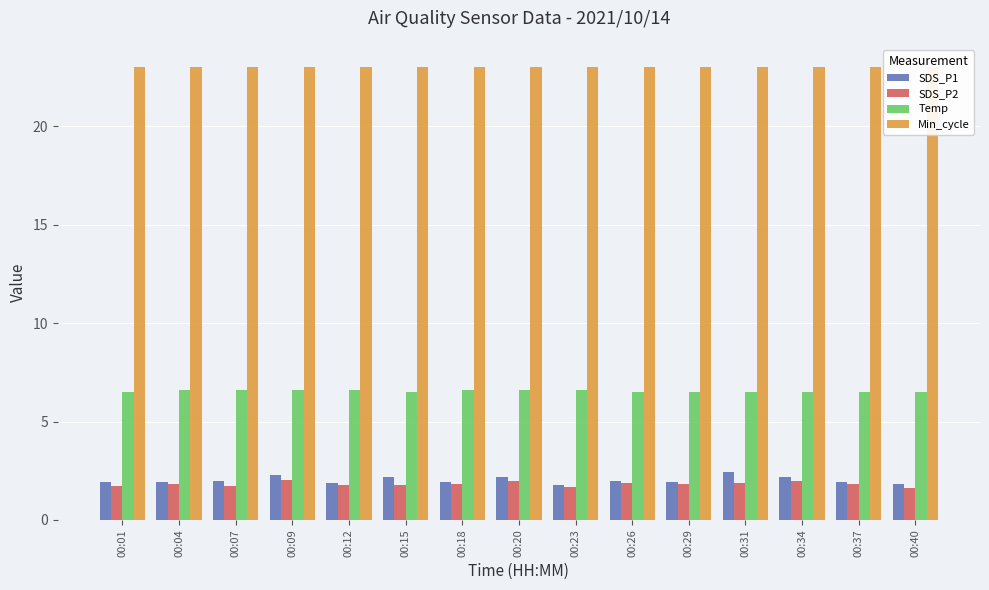

What is the difference between the maximum and second lowest values in the SDS_P1 series?

0.6